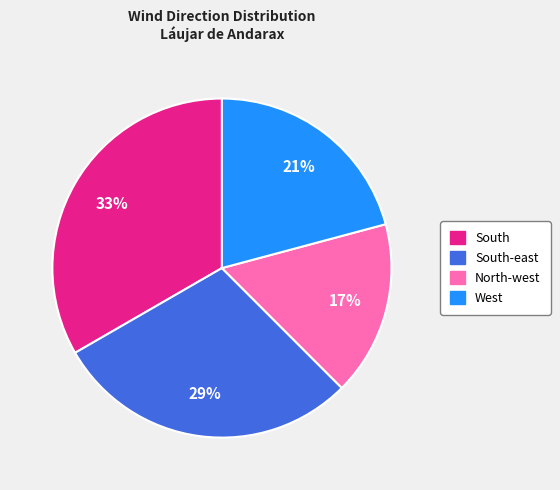

Does any single category account for the majority?

No